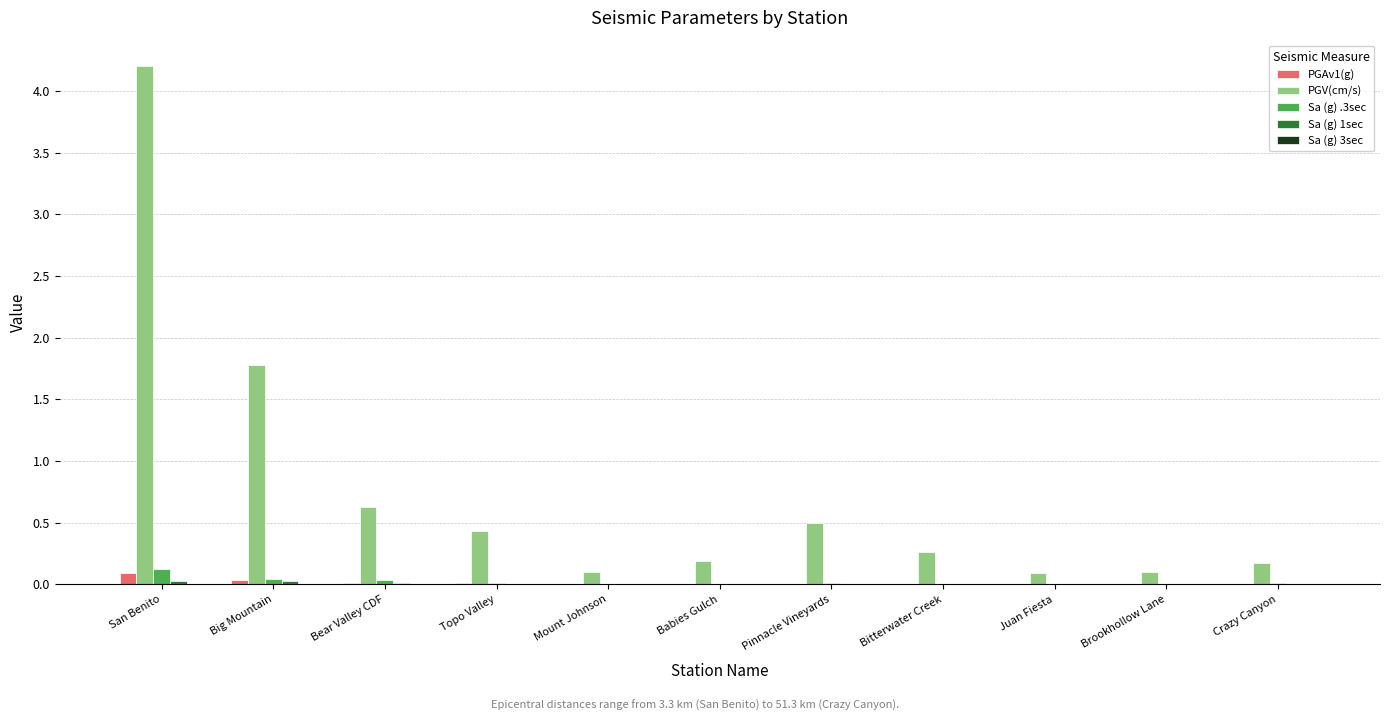

What is the total value across all series at San Benito?

4.4